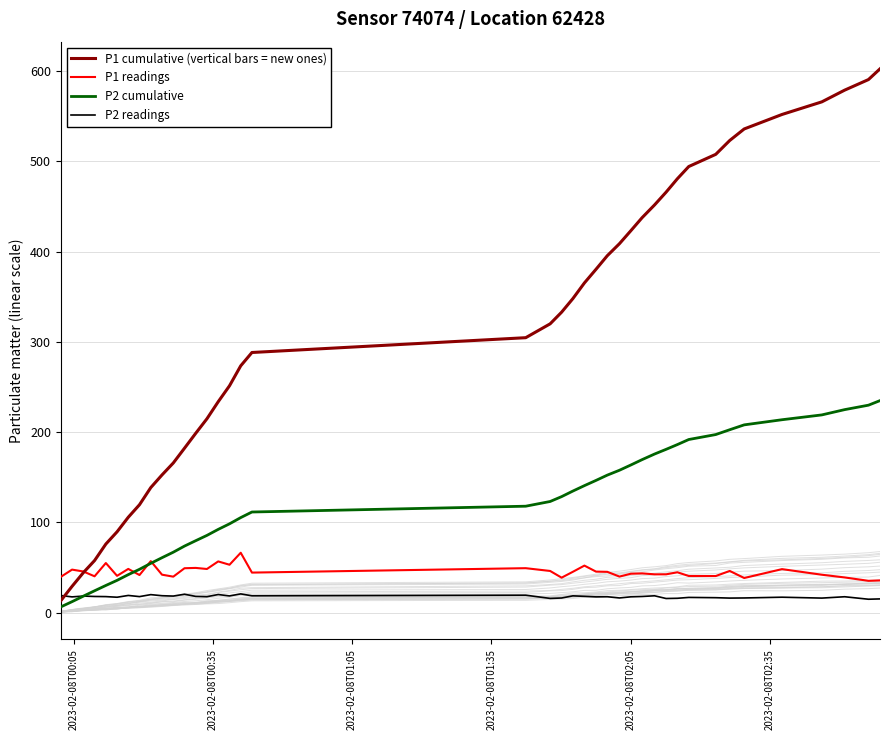

What is the maximum value for P2 readings?

20.7